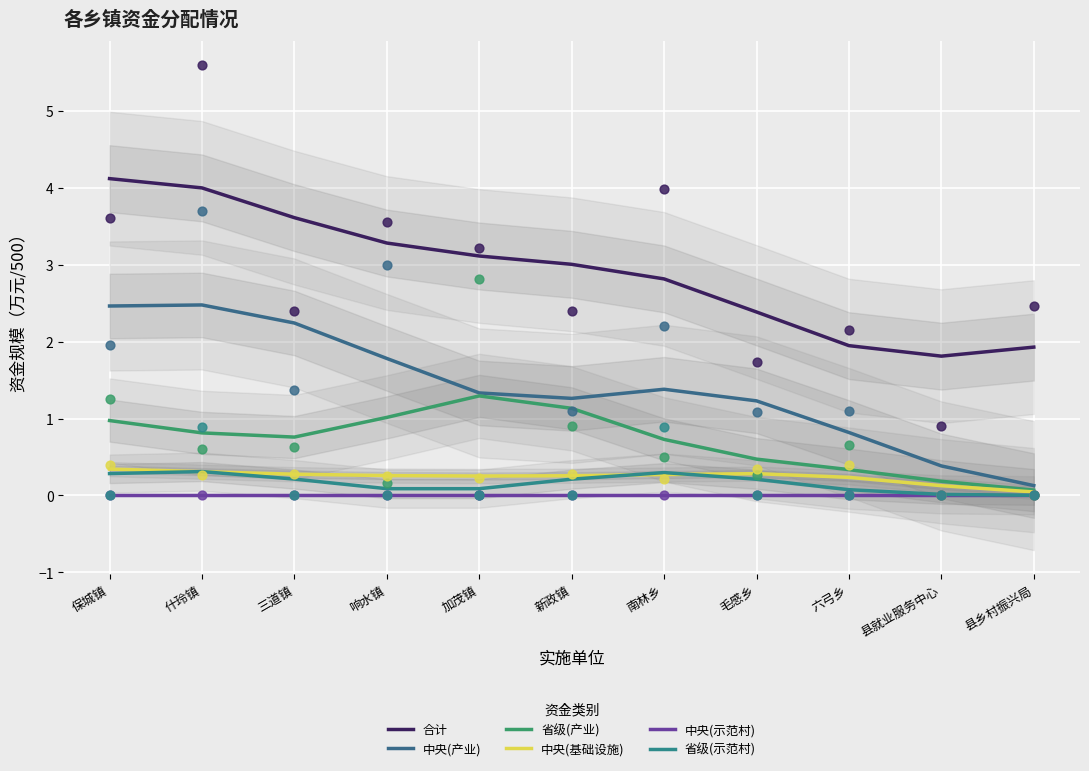

What is the total value across all series at 响水镇?

6.4